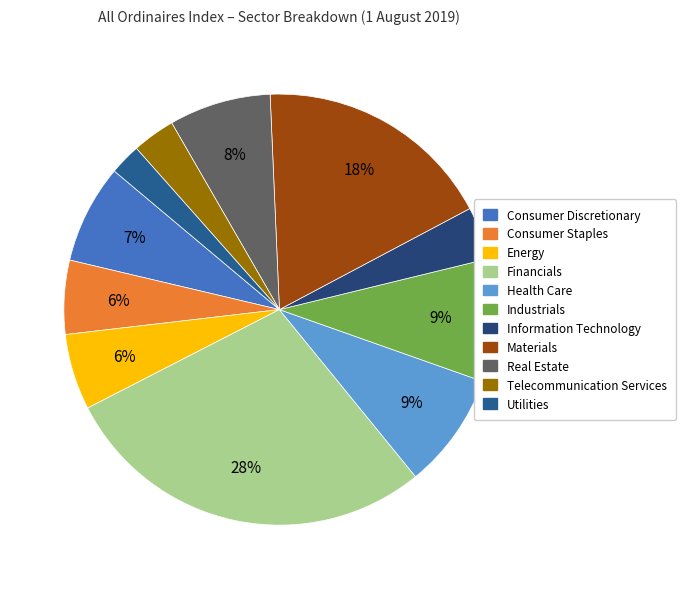

Count the number of slices in the pie.

11